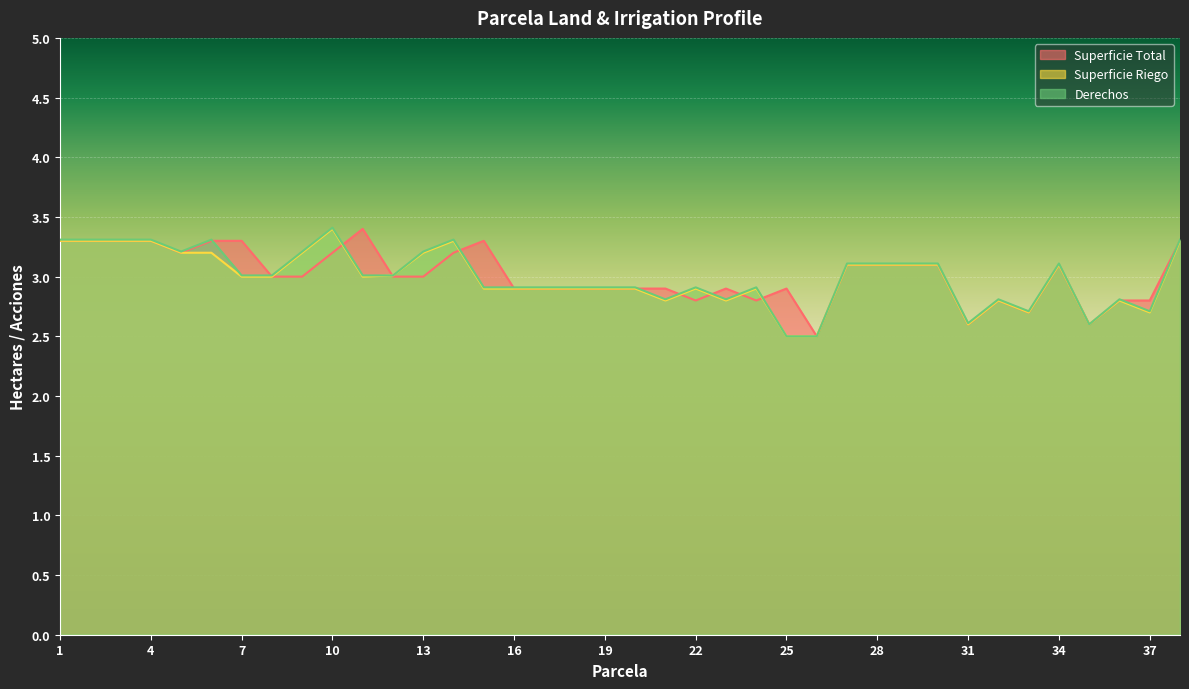

What is the value of the Superficie Total point at the 31st from the left?

2.6